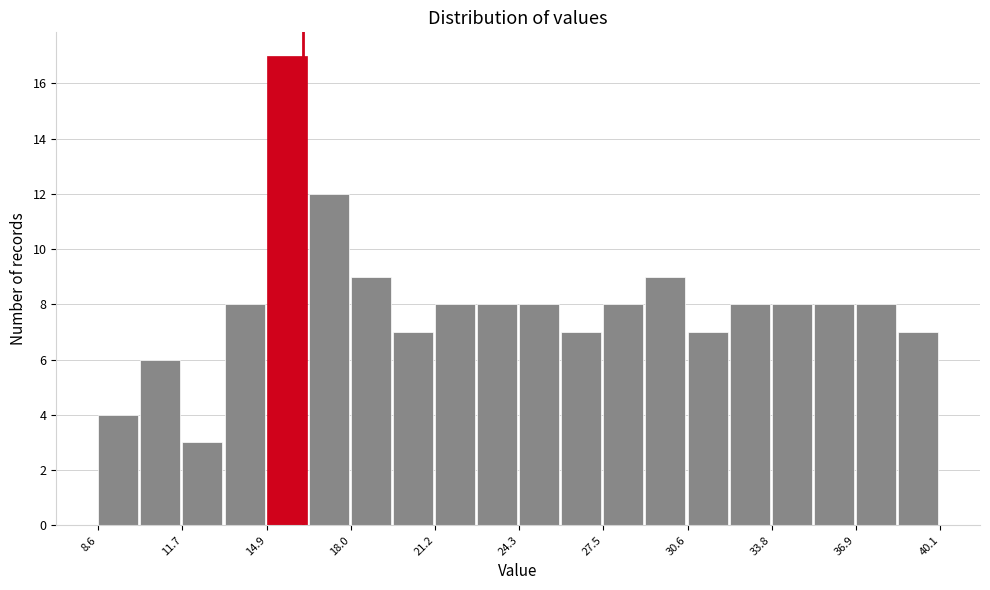

Around what value on the x-axis is the tallest bar? Give the approximate position of its centre, as read against the axis.

15.5